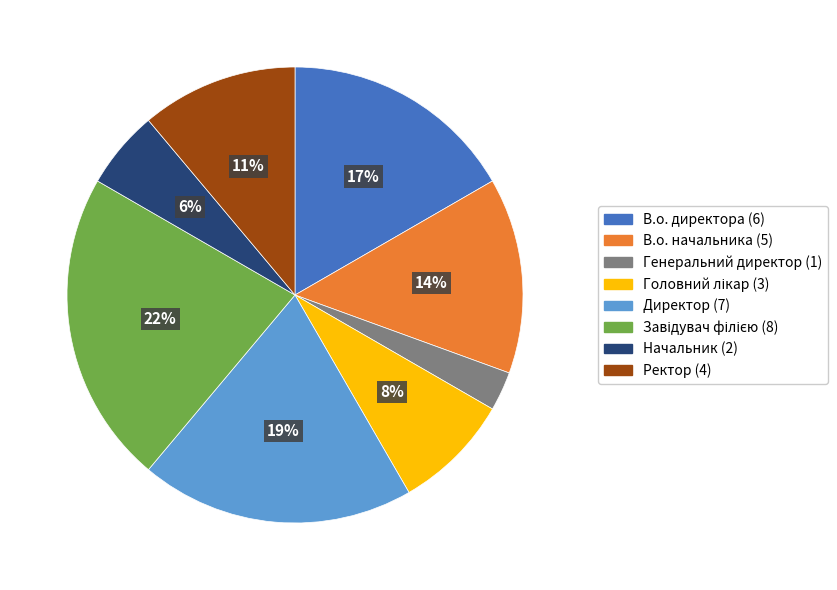

What percentage is the В.о. начальника slice, to the nearest percent?

14%